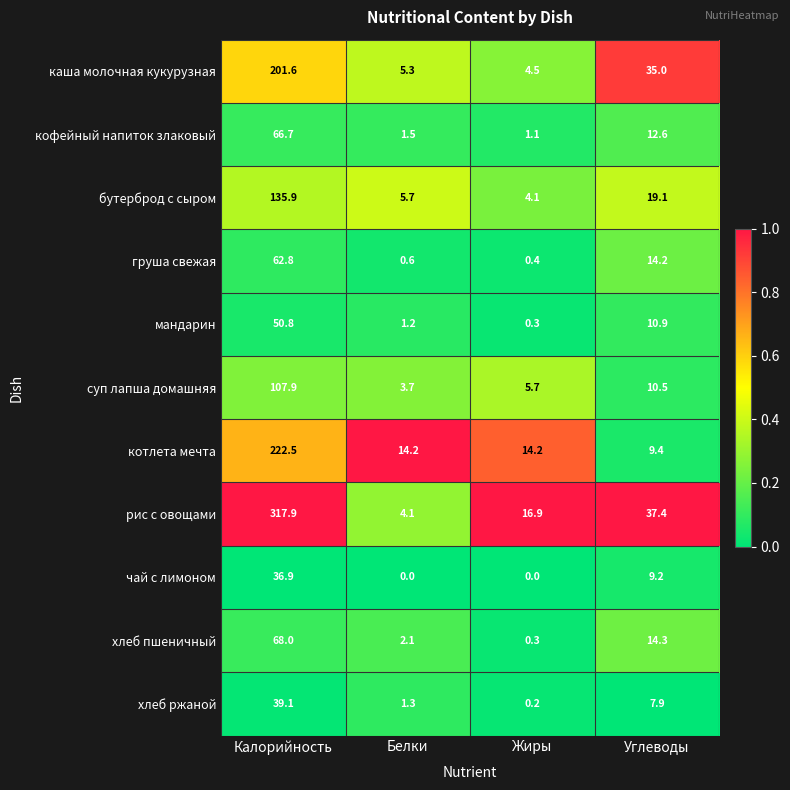

The value of каша молочная кукурузная at Жиры is 4.5. True or false?

True